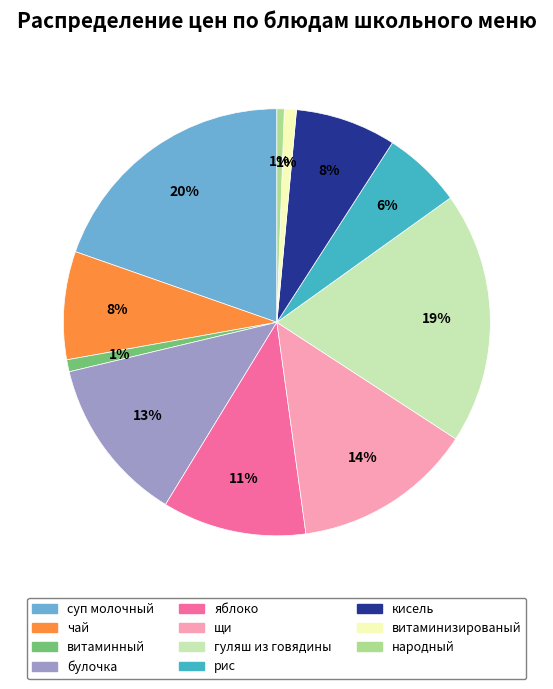

Combined, do кисель and гуляш из говядины account for over 50%?

No